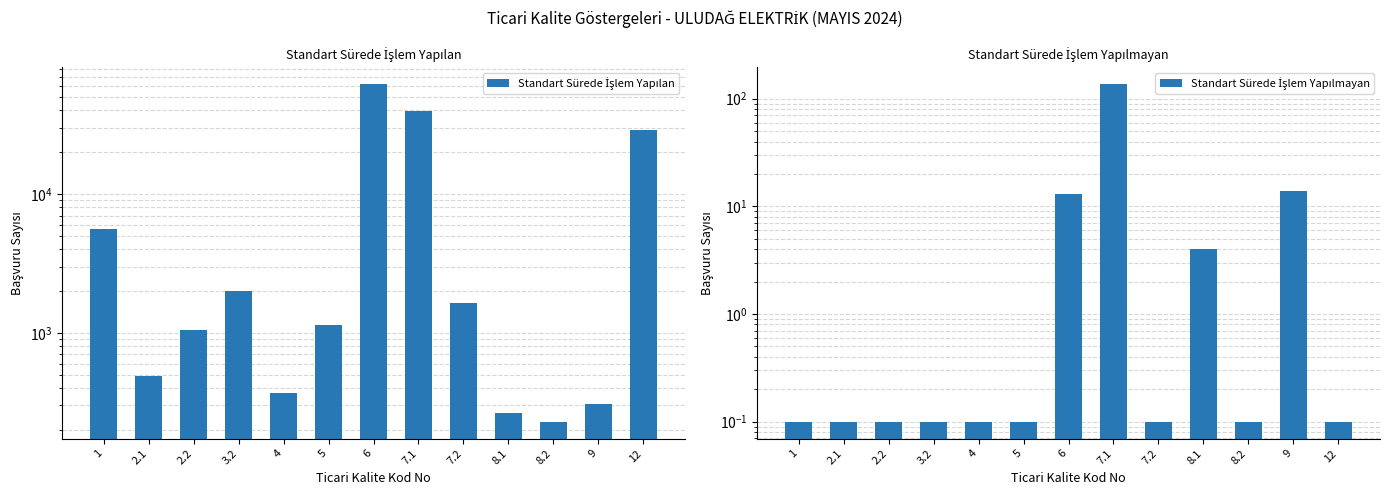

What is the value of the Standart Sürede İşlem Yapılmayan bar at the 2nd from the left?

0.1